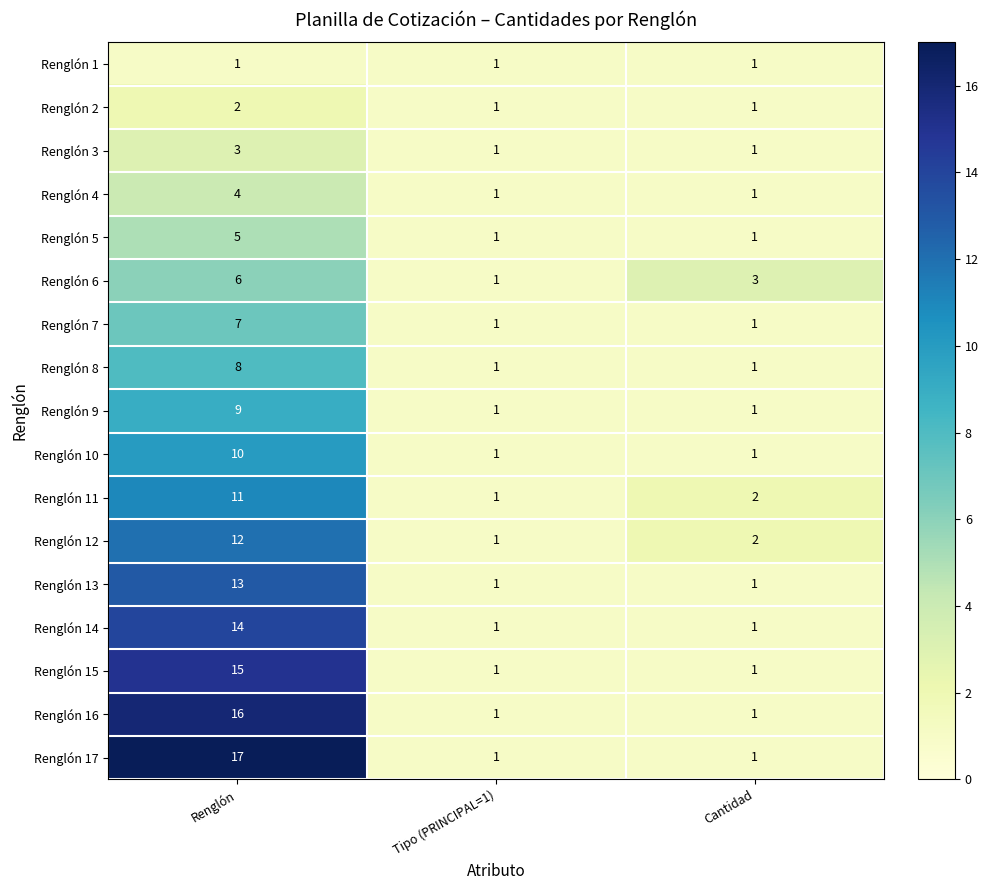

Which series has the largest total across all categories?

Renglón 17